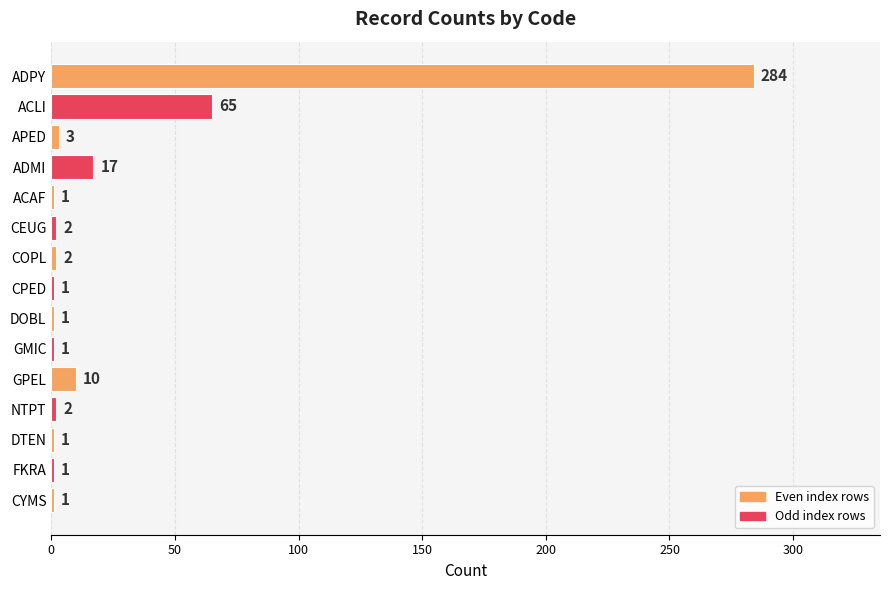

What is the sum of all values?

392